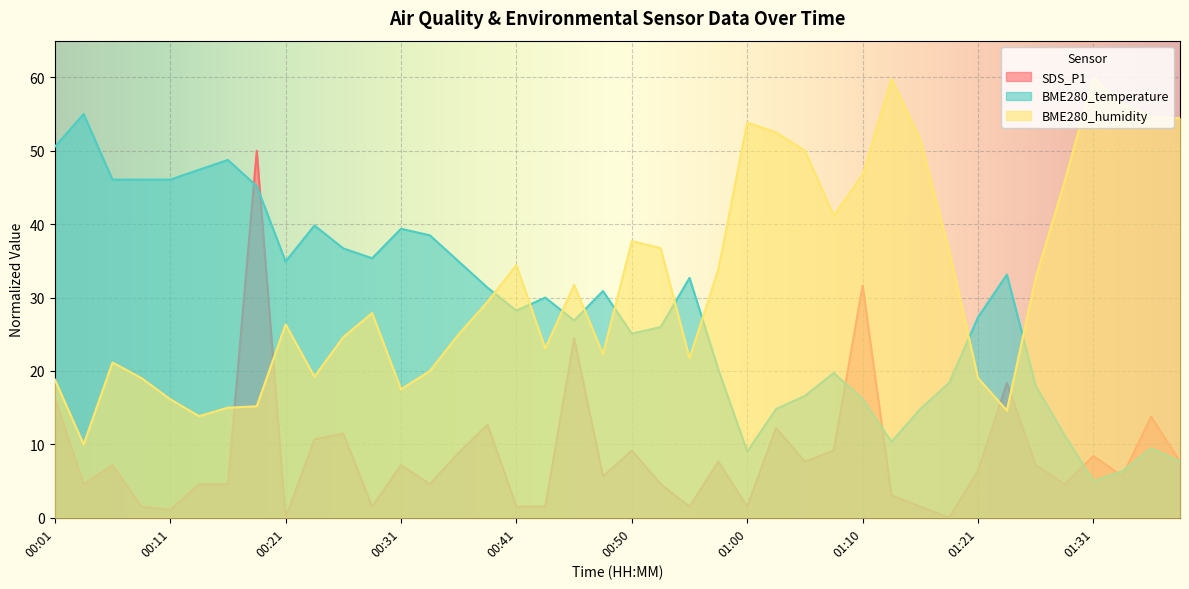

After their last crossing, which series has the higher values: SDS_P1 or BME280_temperature?

BME280_temperature